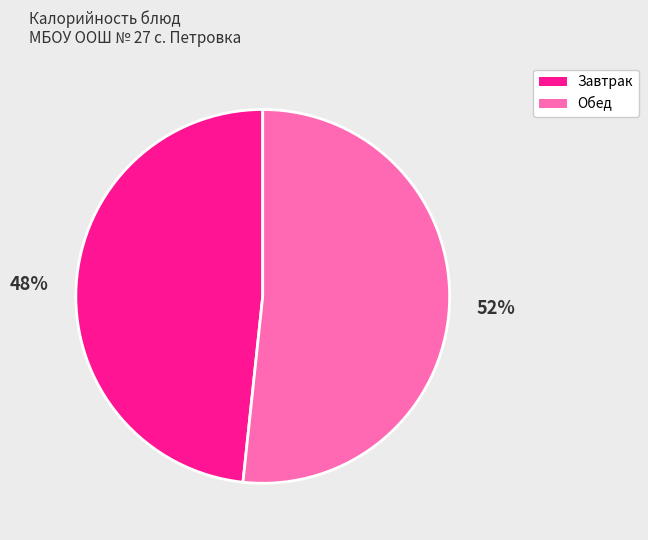

To the nearest percent, what is the average slice percentage?

50%